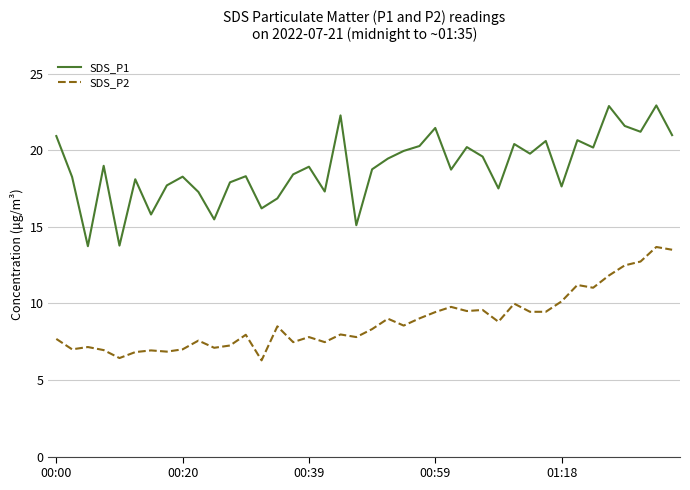

What is the difference between the maximum and minimum values in the SDS_P1 series?

9.2